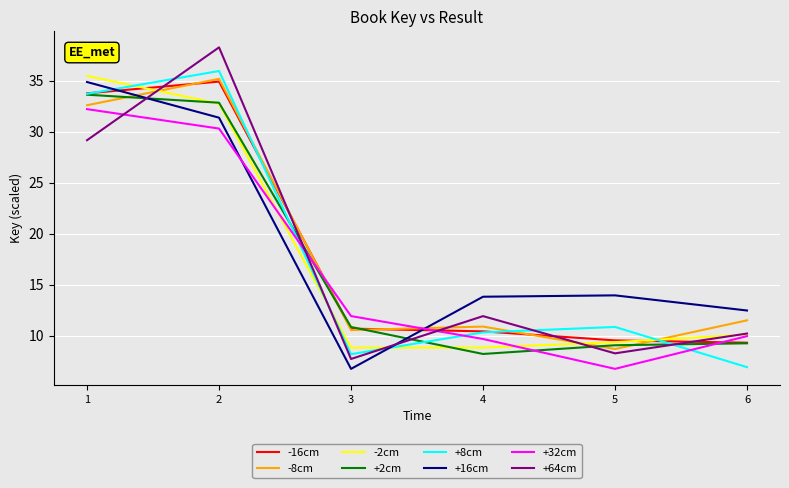

Which series has the largest range (max minus min)?

+64cm